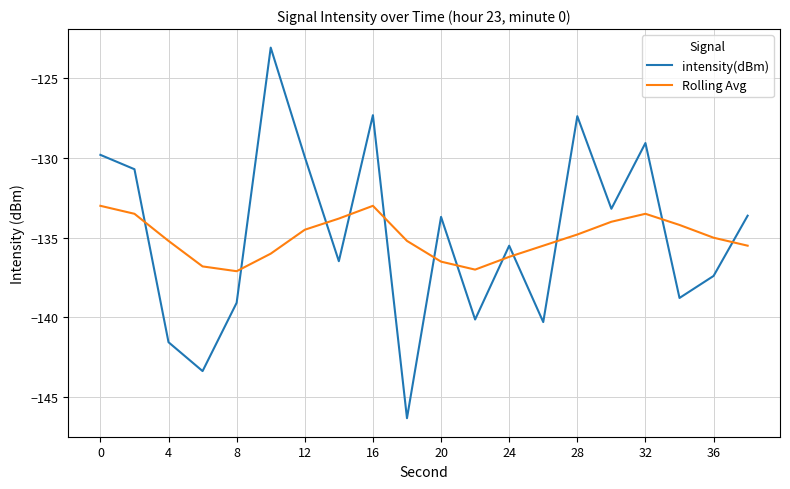

What is the maximum value for intensity(dBm)?

-123.1